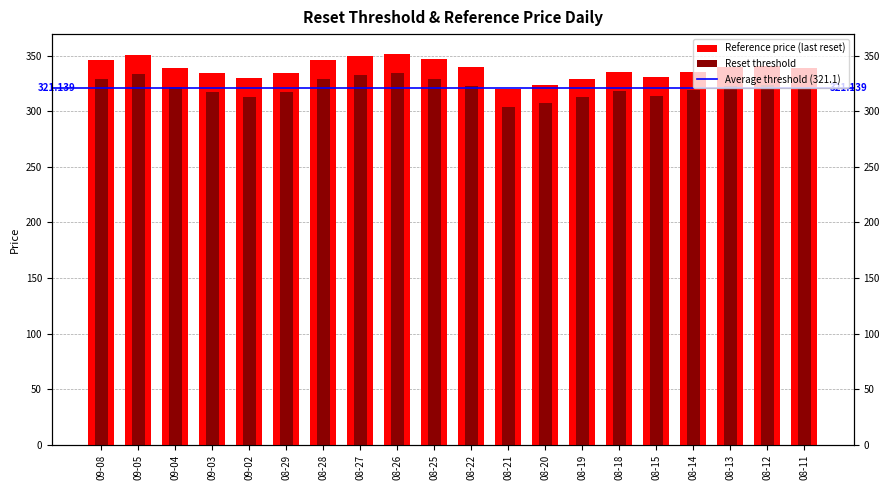

The value of Reference price at 08-25 is 346.6. True or false?

True